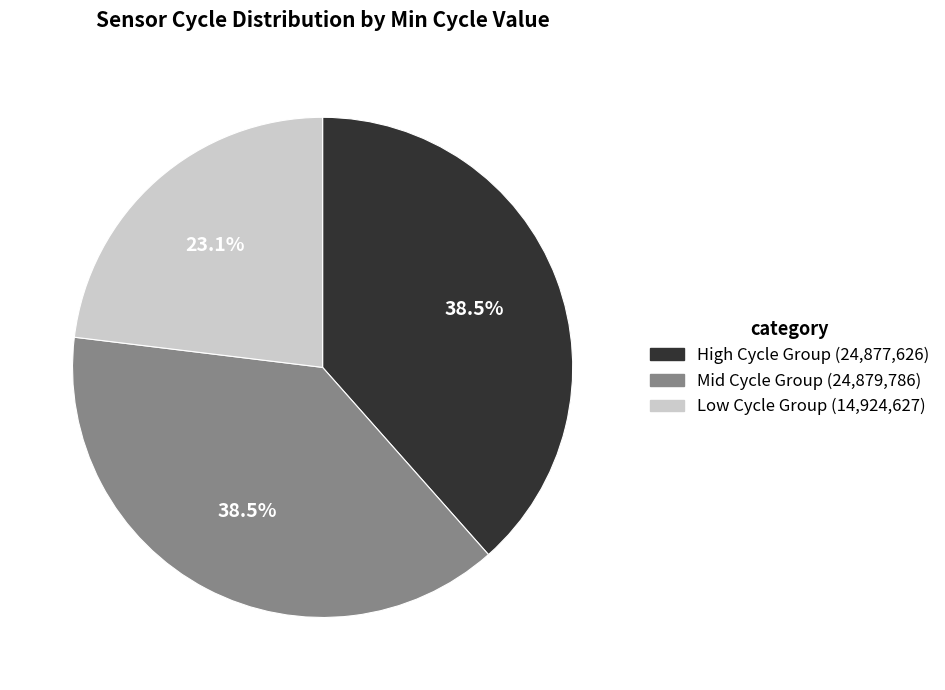

Does any single category account for the majority?

No